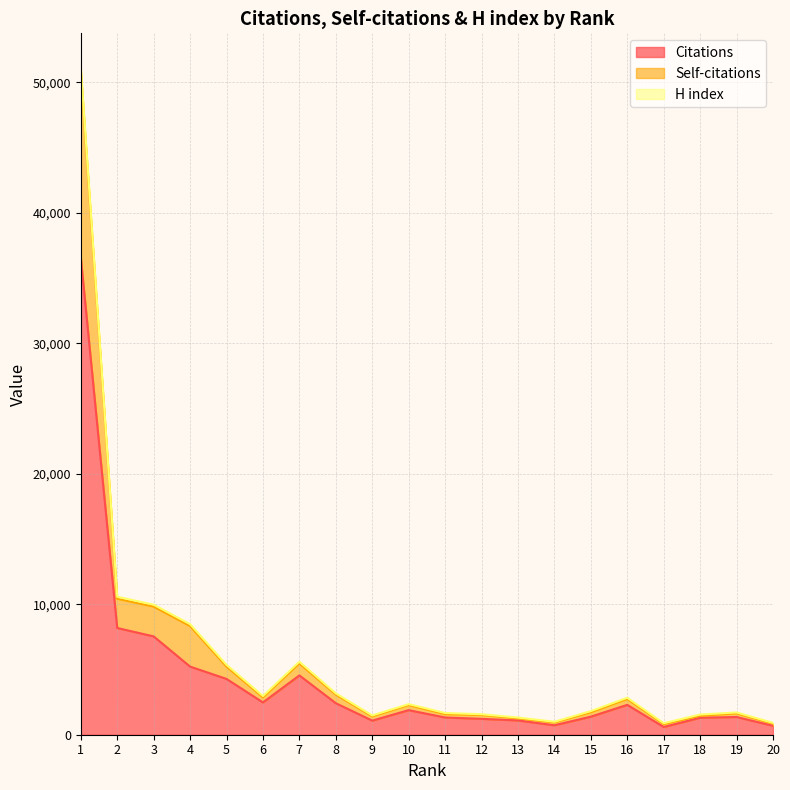

Rank the categories by Citations value from highest to lowest.

1, 2, 3, 4, 7, 5, 6, 8, 16, 10, 15, 19, 11, 18, 12, 13, 9, 14, 20, 17